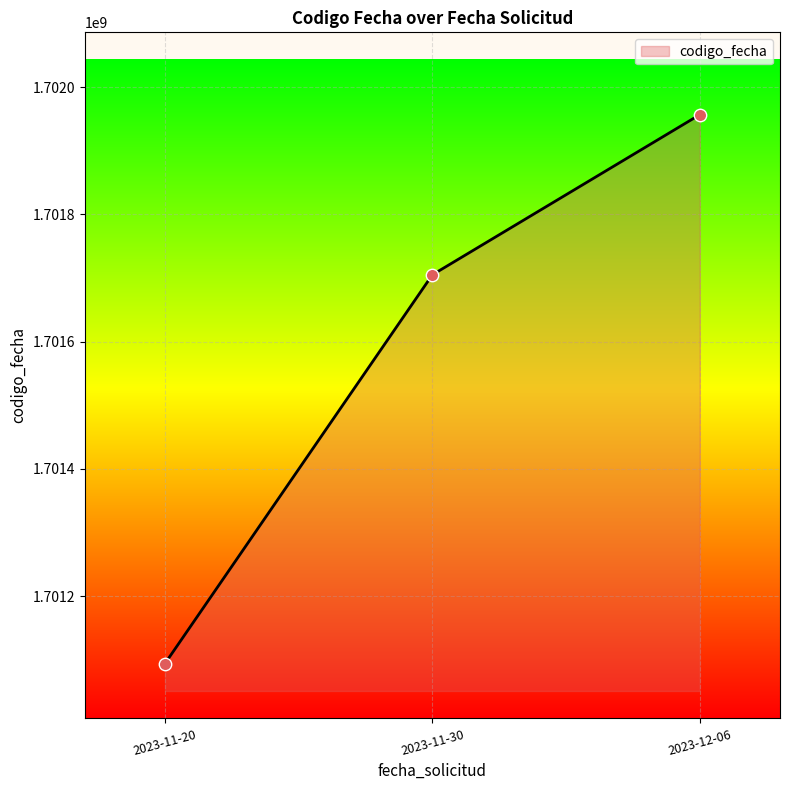

Which has a higher value, 2023-11-20 or 2023-12-06?

2023-12-06